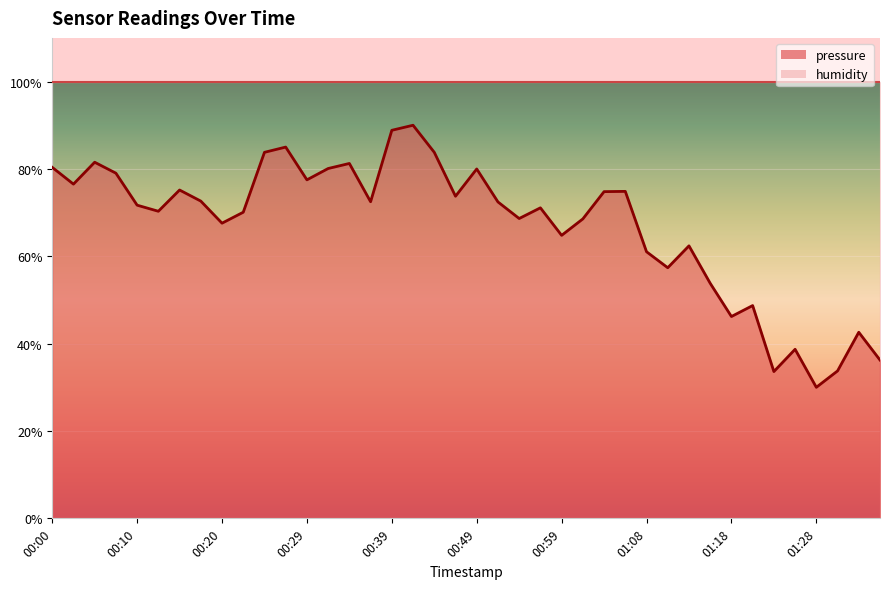

At which category does the data reach its first local peak?

00:05